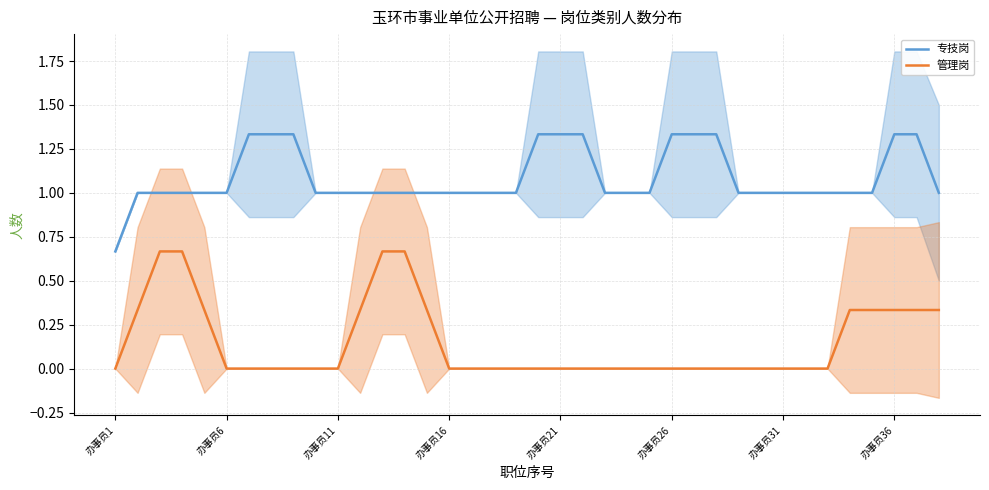

Is this an area chart (filled region under the line)?

No